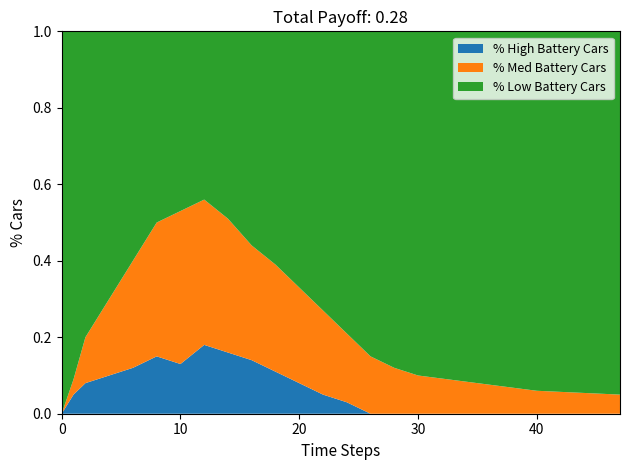

Reading right to left, list all the values displayed in this chart.

% High Battery Cars: 47=0.0	40=0.0	35=0.0	30=0.0	28=0.0	26=0.0	24=0.0	22=0.1	20=0.1	18=0.1	16=0.1	14=0.2	12=0.2	10=0.1	8=0.1	6=0.1	4=0.1	2=0.1	1=0.1	0=0.0
% Med Battery Cars: 47=0.1	40=0.1	35=0.1	30=0.1	28=0.1	26=0.1	24=0.2	22=0.2	20=0.2	18=0.3	16=0.3	14=0.3	12=0.4	10=0.4	8=0.3	6=0.3	4=0.2	2=0.1	1=0.0	0=0.0
% Low Battery Cars: 47=0.9	40=0.9	35=0.9	30=0.9	28=0.9	26=0.8	24=0.8	22=0.7	20=0.7	18=0.6	16=0.6	14=0.5	12=0.4	10=0.5	8=0.5	6=0.6	4=0.7	2=0.8	1=0.9	0=1.0